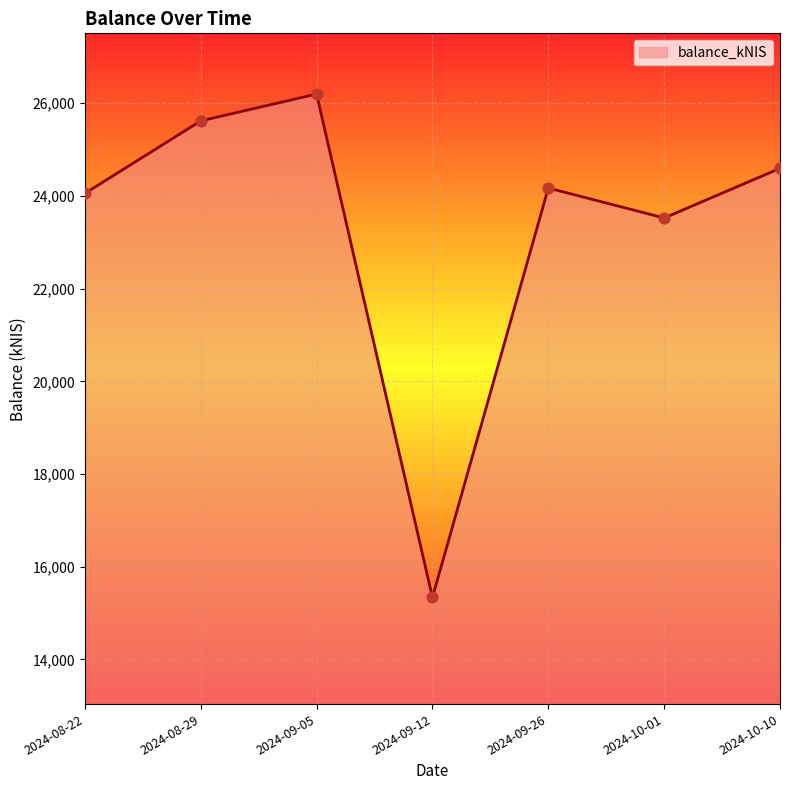

Approximately how many times larger is the value at 2024-10-10 compared to 2024-08-22?

1.0